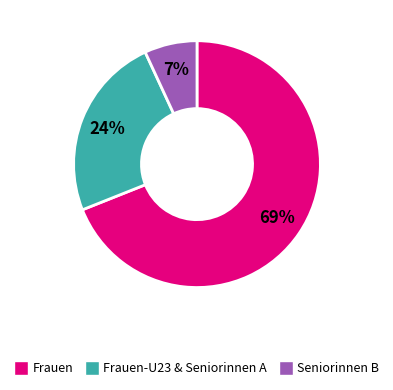

Does any single category account for the majority?

Yes